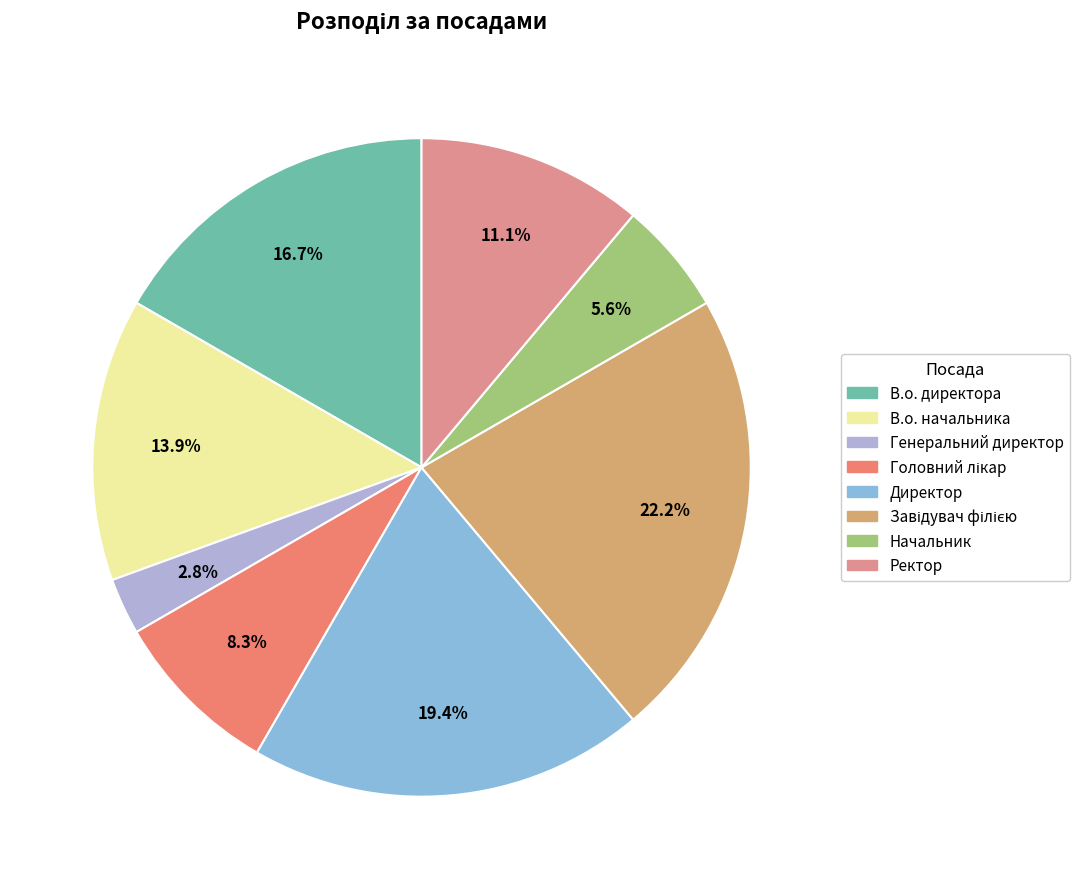

How many segments does this pie chart have?

8